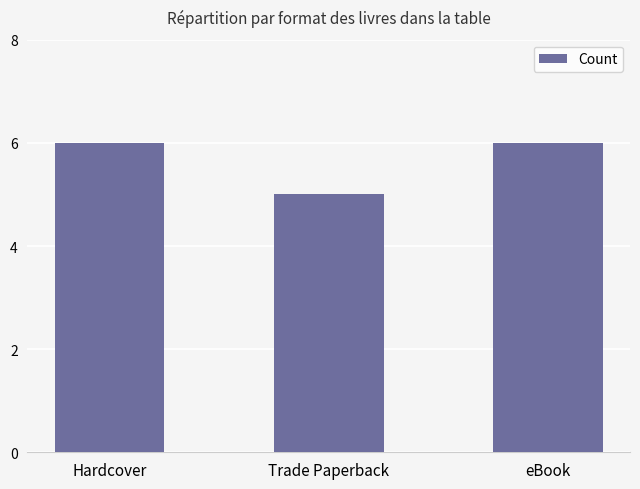

Which has a higher value, eBook or Trade Paperback?

eBook